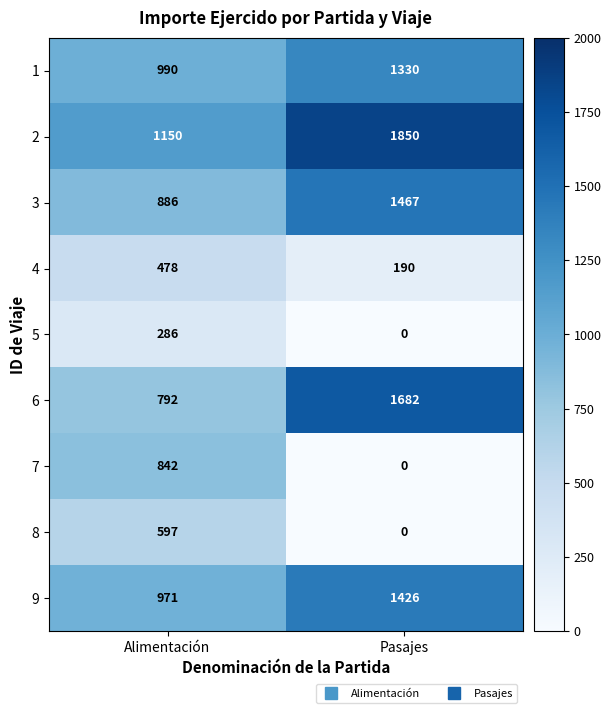

Rank the series at Alimentación from highest to lowest value.

2, 1, 9, 3, 7, 6, 8, 4, 5